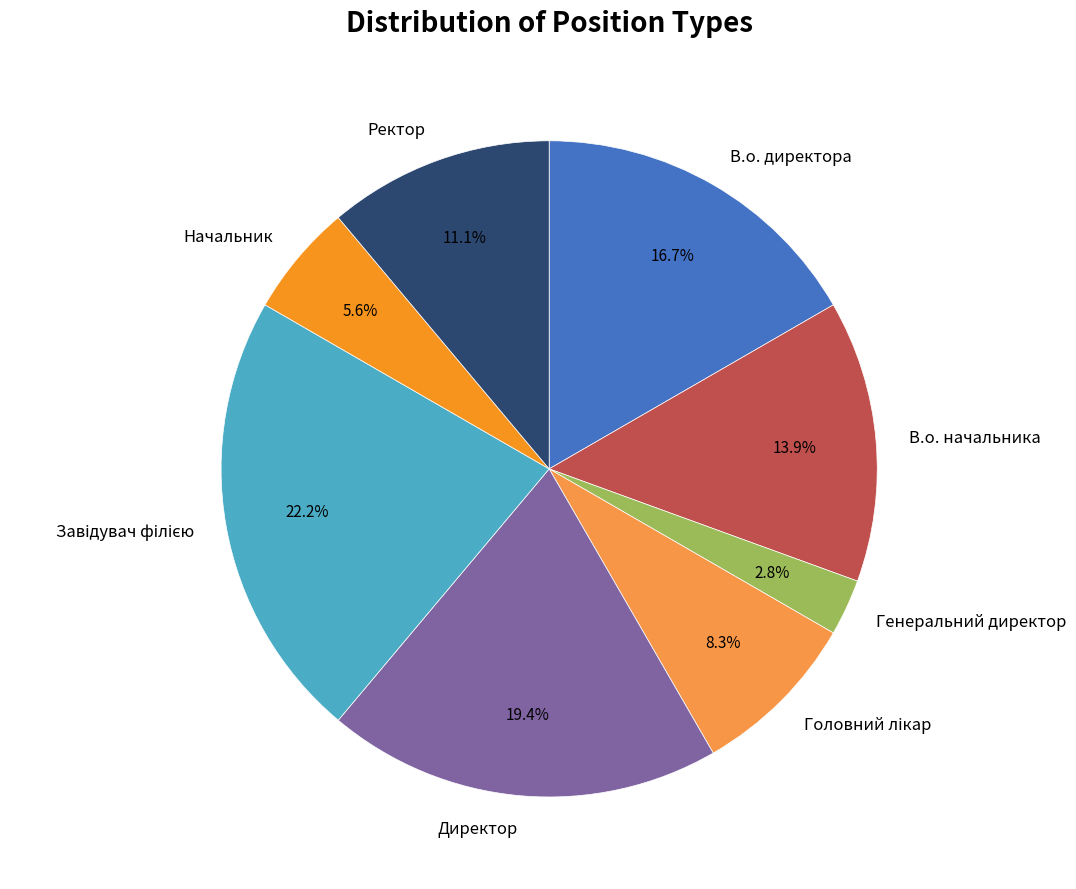

Does any single category account for the majority?

No